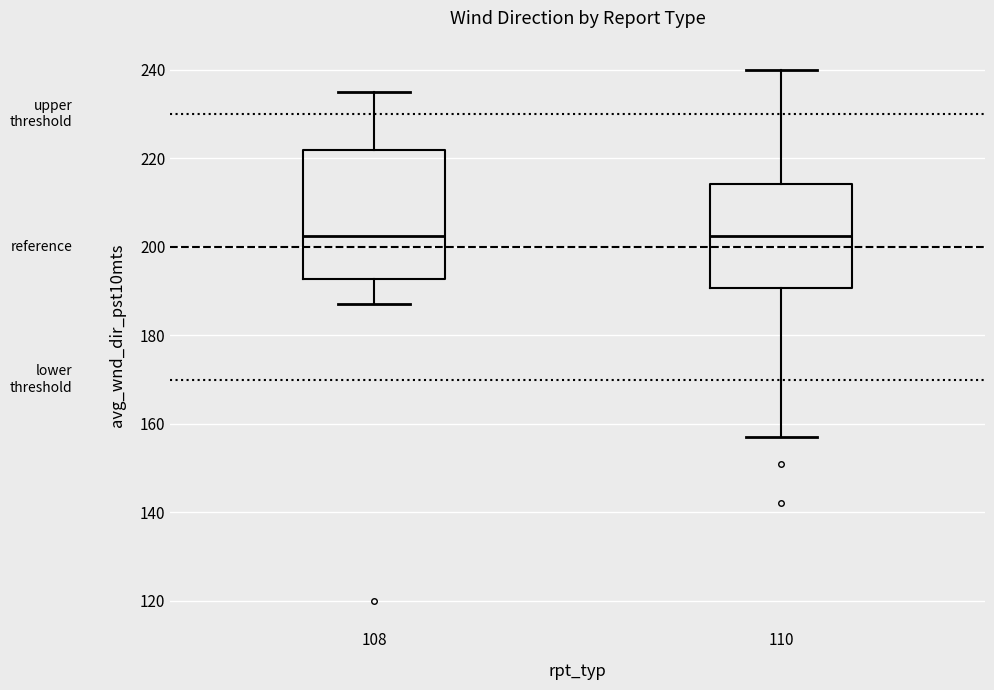

Where is the lower edge of the box at x = 108 on the y-axis? The values are not printed on the chart, so give them approximately, as read against the axis.

192